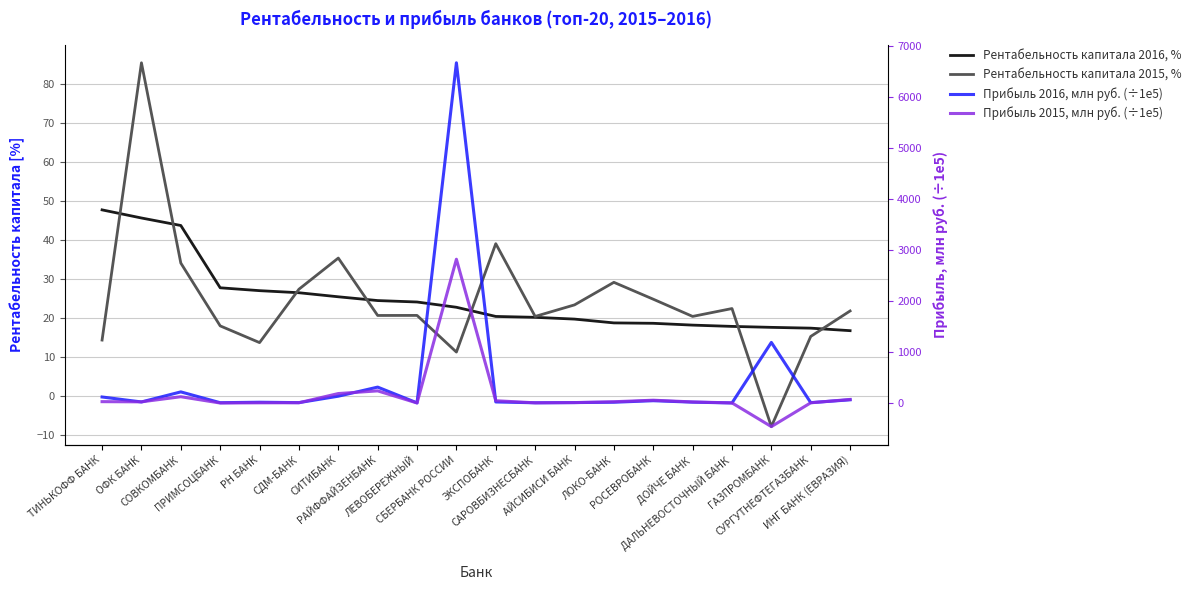

Does the chart have visible grid lines?

Yes